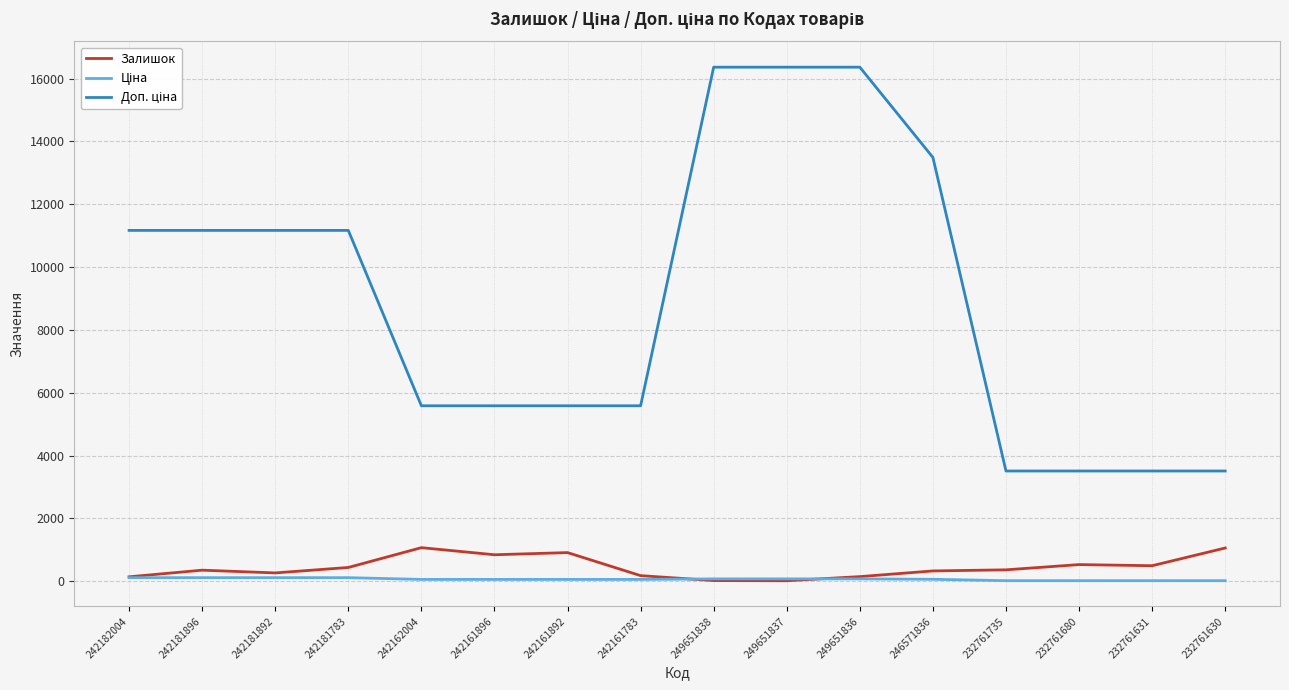

The Залишок series shows 1549.5 at 242161892. True or false?

False